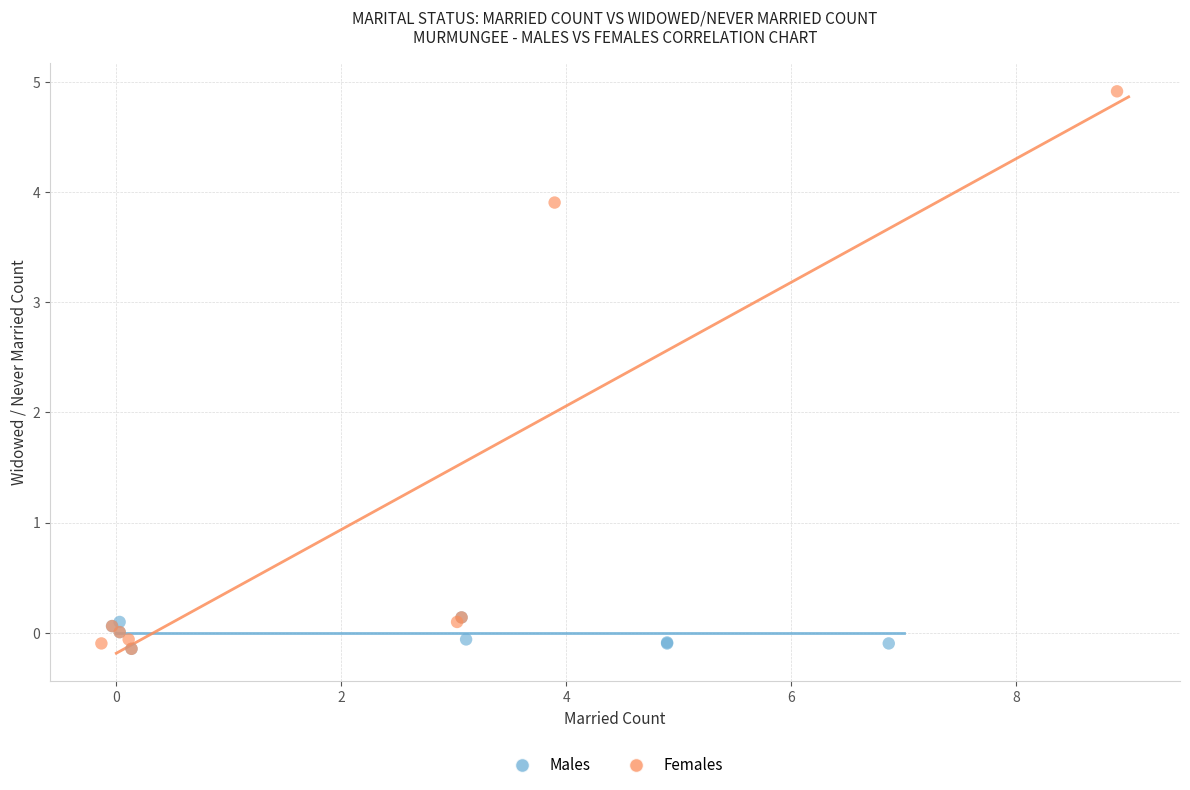

What are all the series names shown in the legend?

Males, Females